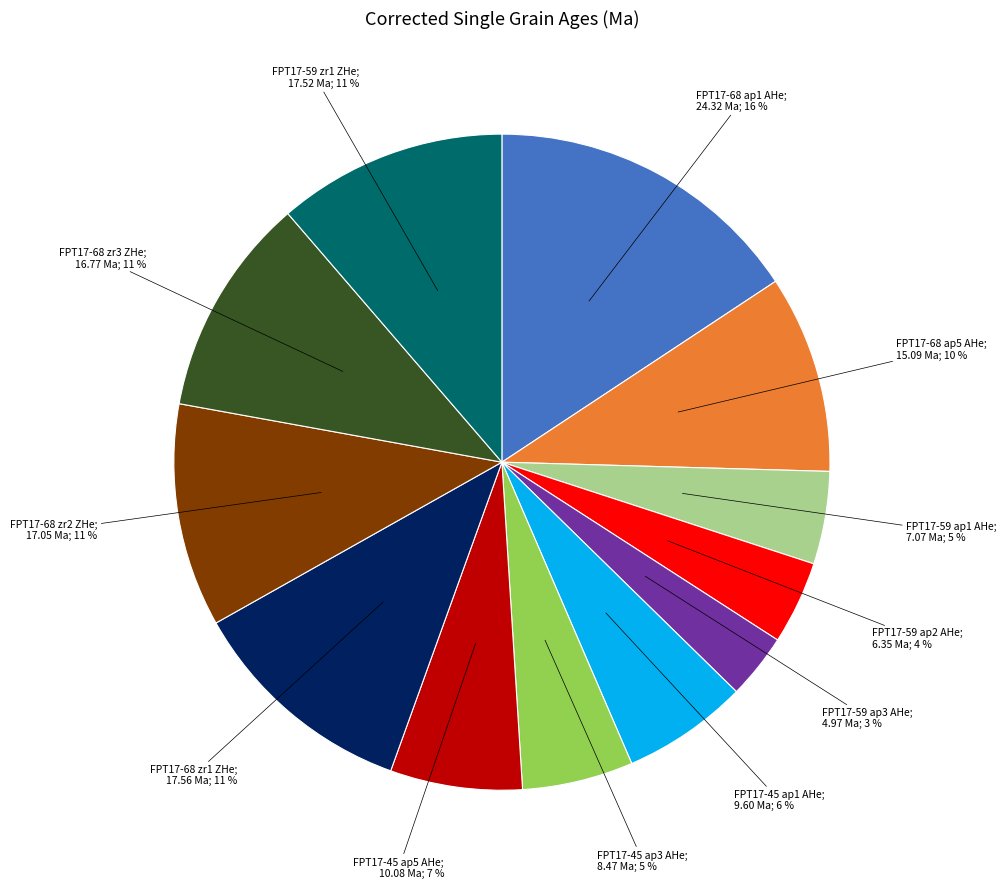

Does any single category account for the majority?

No